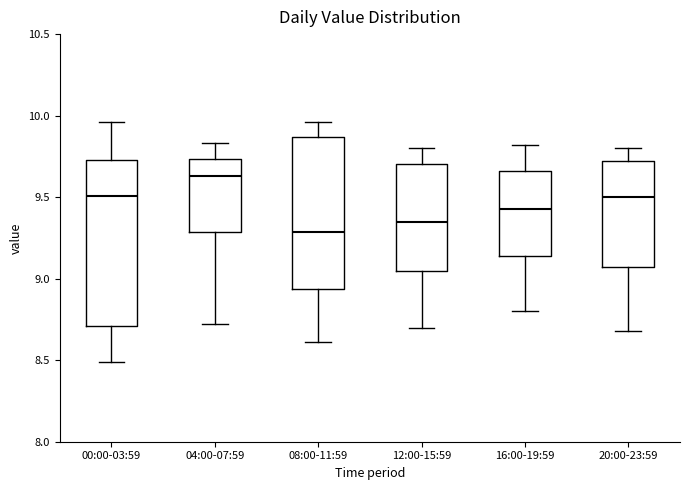

Comparing the boxes themselves (not the whiskers), which one is the tallest?

00:00-03:59